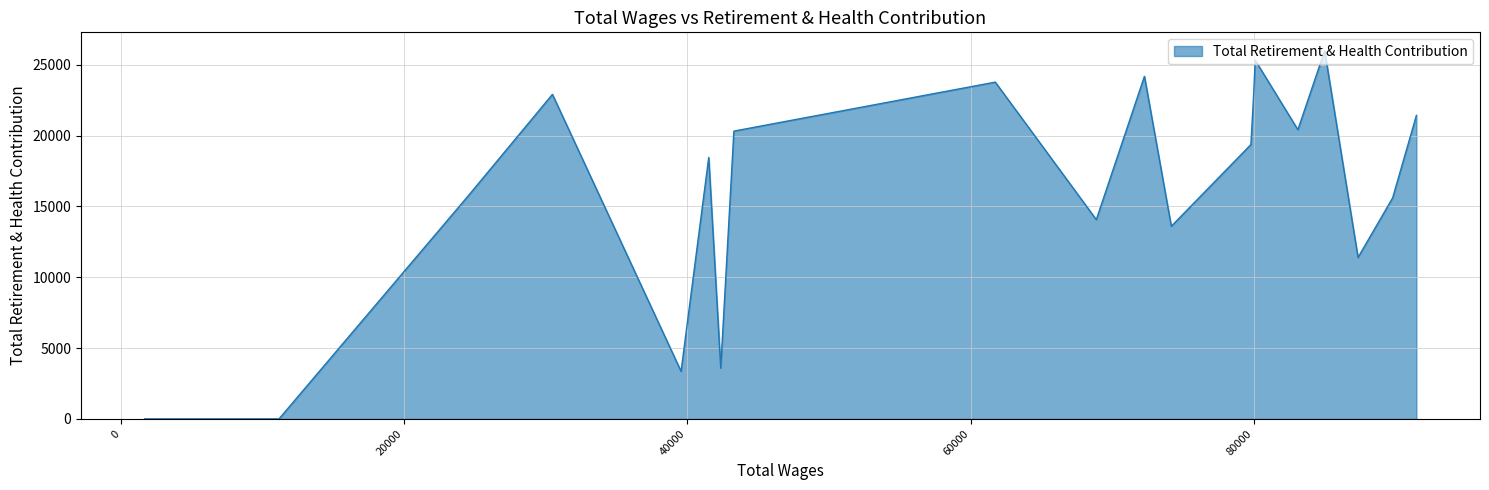

What is the maximum value shown in the chart?

25998